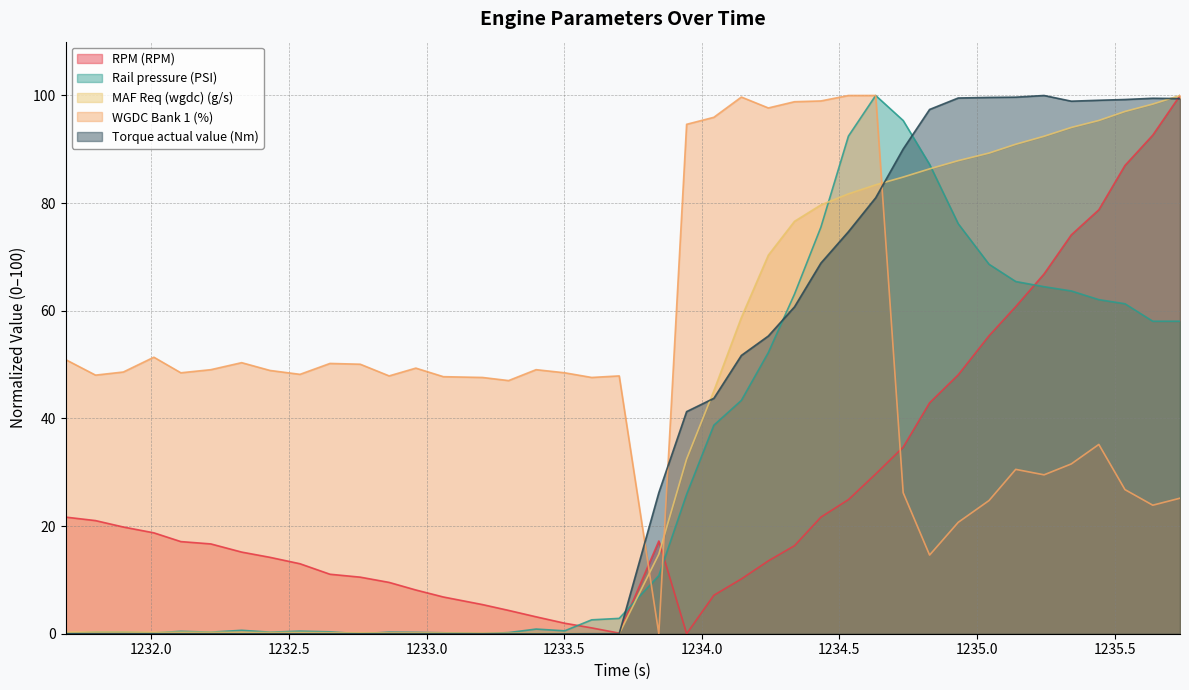

What is the spread (max minus min) of values at 1234.144?

89.5